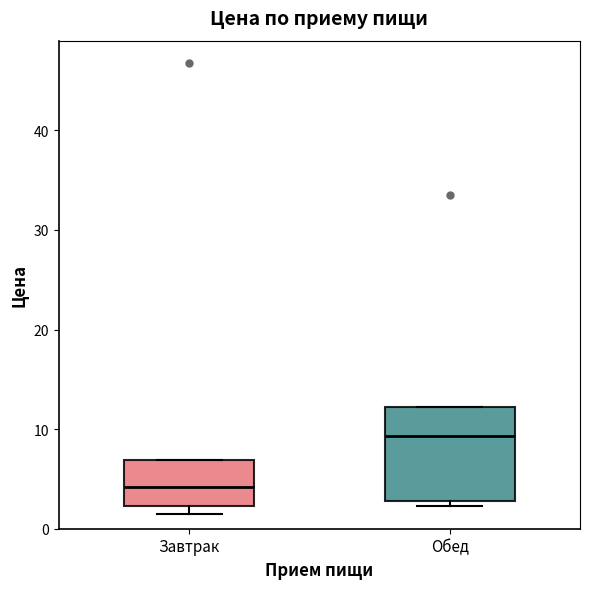

Reading left to right, transcribe this box plot: for each box, give where its median line is, the range the box spans, and where its two whiskers end, as read against the y-axis. The values are not printed on the chart, so give them approximately, as read against the axis.

Завтрак: median 4, box 2 to 7, whiskers 1 to 7
Обед: median 9, box 3 to 12, whiskers 2 to 12